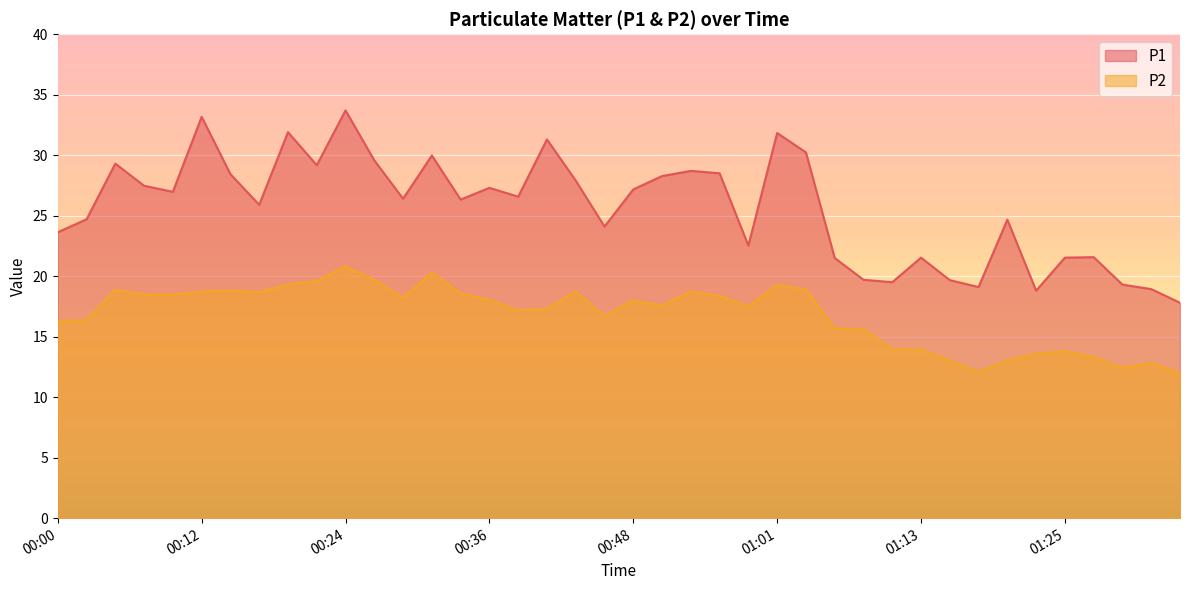

Reading left to right, what are all the values shown in this chart?

P1: 00:00=23.6	00:02=24.7	00:04=29.3	00:07=27.5	00:09=27.0	00:12=33.2	00:14=28.4	00:17=25.9	00:19=31.9	00:22=29.2	00:24=33.7	00:26=29.6	00:29=26.4	00:31=30.0	00:34=26.3	00:36=27.3	00:39=26.6	00:41=31.3	00:44=27.9	00:46=24.1	00:48=27.2	00:51=28.3	00:53=28.7	00:56=28.5	00:58=22.5	01:01=31.8	01:03=30.2	01:06=21.5	01:08=19.7	01:10=19.5	01:13=21.5	01:15=19.7	01:18=19.1	01:20=24.7	01:23=18.8	01:25=21.5	01:28=21.6	01:30=19.3	01:33=18.9	01:35=17.8
P2: 00:00=16.3	00:02=16.4	00:04=18.9	00:07=18.5	00:09=18.5	00:12=18.7	00:14=18.8	00:17=18.7	00:19=19.3	00:22=19.6	00:24=20.8	00:26=19.7	00:29=18.2	00:31=20.3	00:34=18.6	00:36=18.0	00:39=17.2	00:41=17.3	00:44=18.7	00:46=16.7	00:48=18.0	00:51=17.6	00:53=18.7	00:56=18.4	00:58=17.5	01:01=19.3	01:03=18.9	01:06=15.7	01:08=15.6	01:10=14.0	01:13=13.9	01:15=13.0	01:18=12.1	01:20=13.0	01:23=13.6	01:25=13.8	01:28=13.3	01:30=12.4	01:33=12.8	01:35=12.0